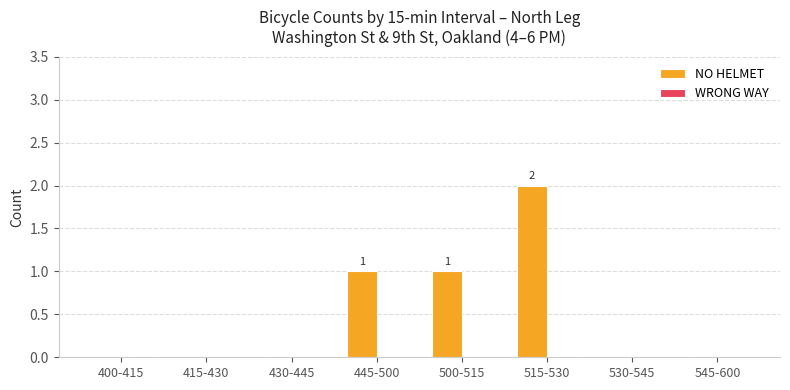

What is the change in value from 430-445 to 515-530?

+2